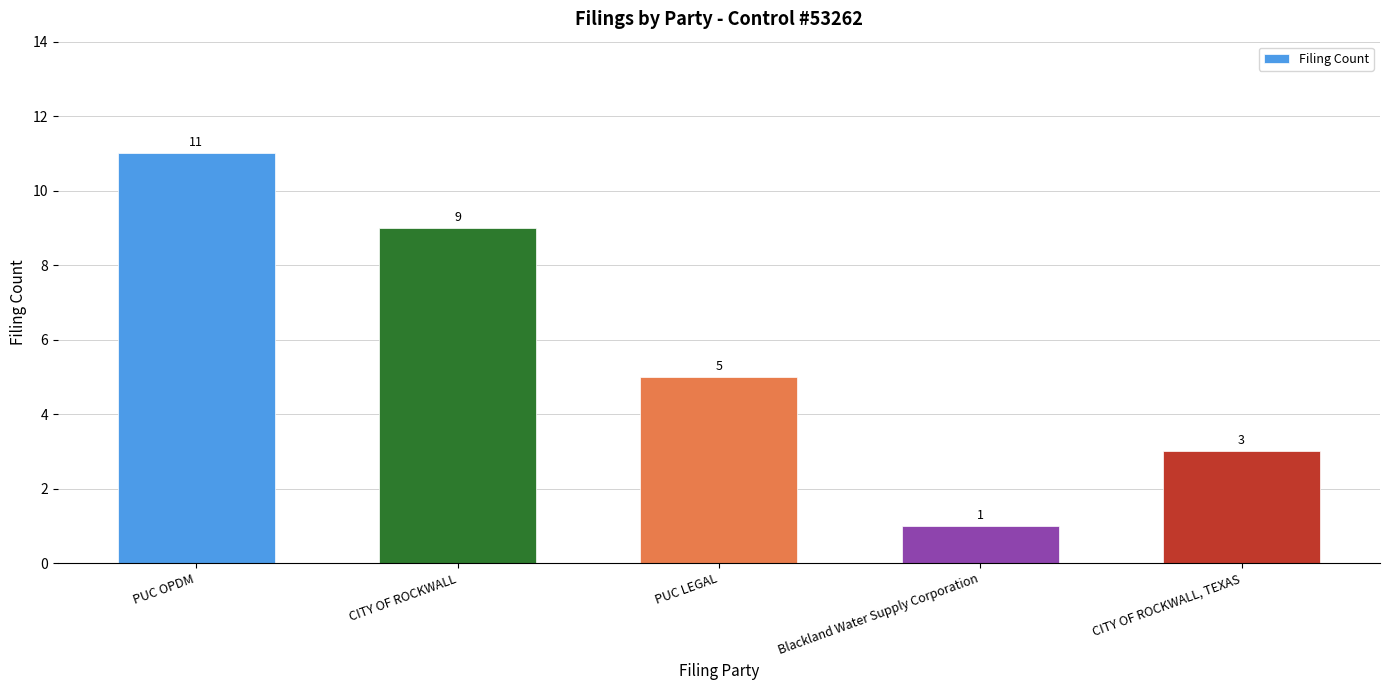

How many bars are there in total?

5